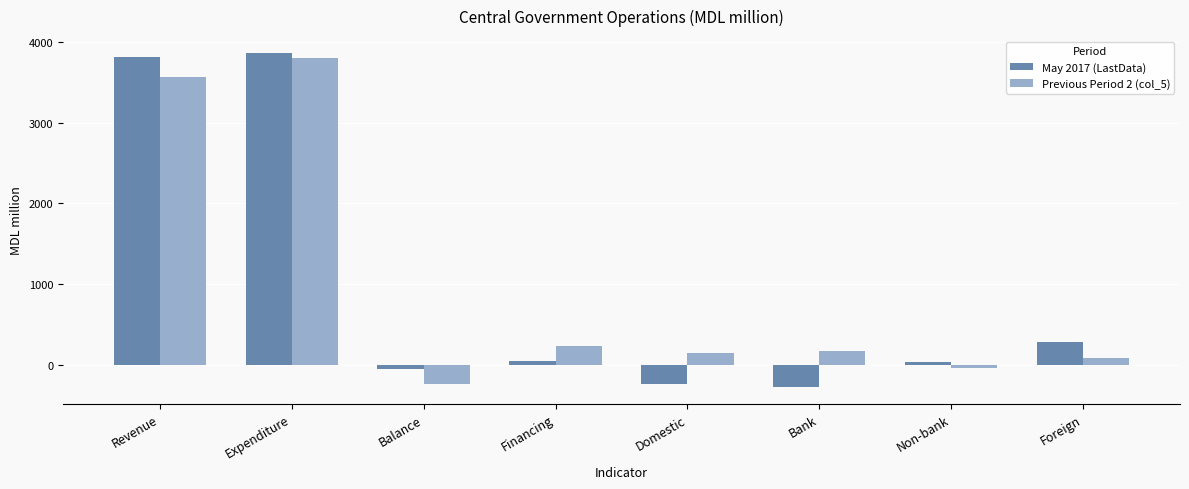

What is the sum of all Previous Period 2 (col_5) values?

7750.6